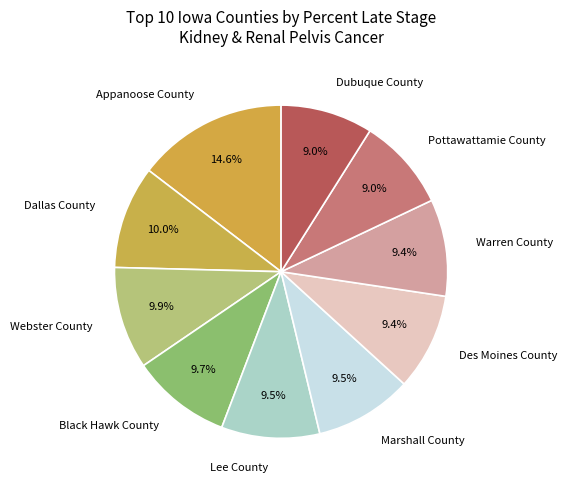

To the nearest percent, what is the difference between the largest and smallest slice percentages?

6%